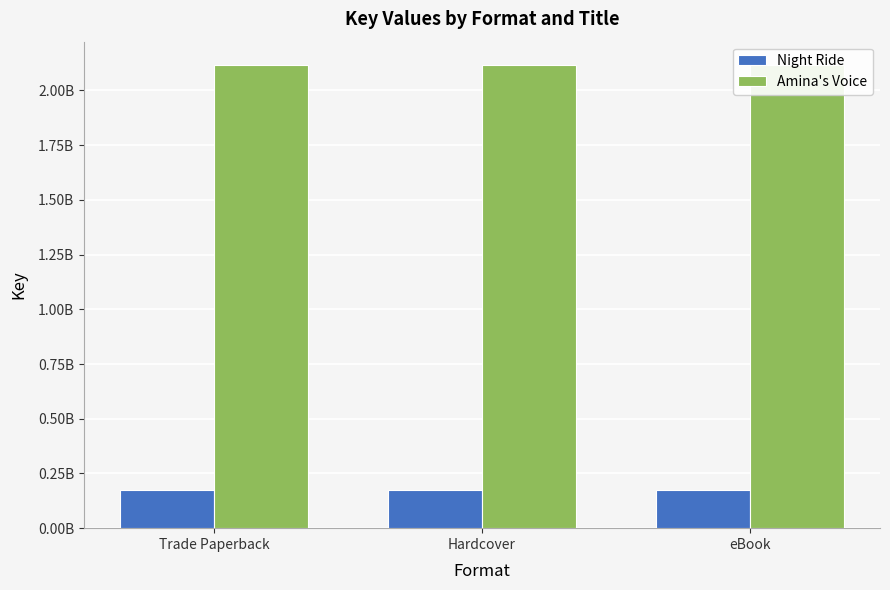

At how many categories does at least one series exceed 997297565?

3